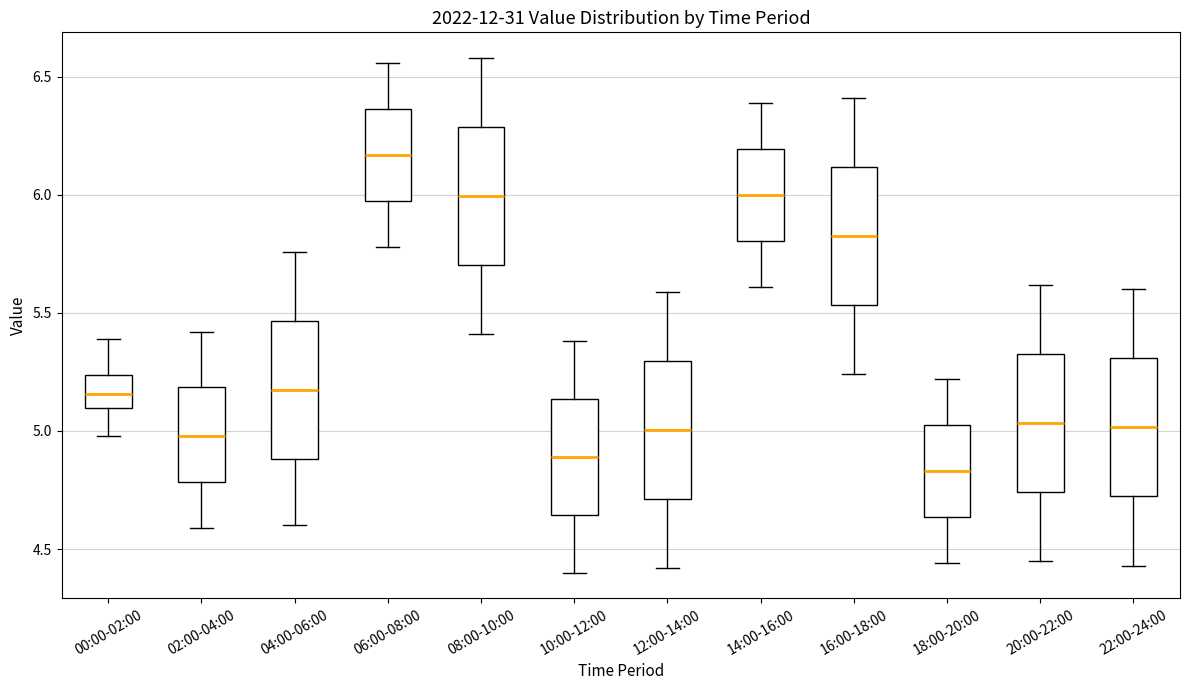

Reading left to right, read every box against the y-axis: the position of its median line, the range the box covers, and the ends of its whiskers. The values are not printed on the chart, so give them approximately, as read against the axis.

00:00-02:00: median 5.15, box 5.10 to 5.25, whiskers 5.00 to 5.40
02:00-04:00: median 5.00, box 4.80 to 5.20, whiskers 4.60 to 5.40
04:00-06:00: median 5.20, box 4.90 to 5.45, whiskers 4.60 to 5.75
06:00-08:00: median 6.15, box 6.00 to 6.35, whiskers 5.80 to 6.55
08:00-10:00: median 6.00, box 5.70 to 6.30, whiskers 5.40 to 6.60
10:00-12:00: median 4.90, box 4.65 to 5.15, whiskers 4.40 to 5.40
12:00-14:00: median 5.00, box 4.70 to 5.30, whiskers 4.40 to 5.60
14:00-16:00: median 6.00, box 5.80 to 6.20, whiskers 5.60 to 6.40
16:00-18:00: median 5.85, box 5.55 to 6.10, whiskers 5.25 to 6.40
18:00-20:00: median 4.85, box 4.65 to 5.05, whiskers 4.45 to 5.20
20:00-22:00: median 5.05, box 4.75 to 5.35, whiskers 4.45 to 5.60
22:00-24:00: median 5.00, box 4.70 to 5.30, whiskers 4.45 to 5.60